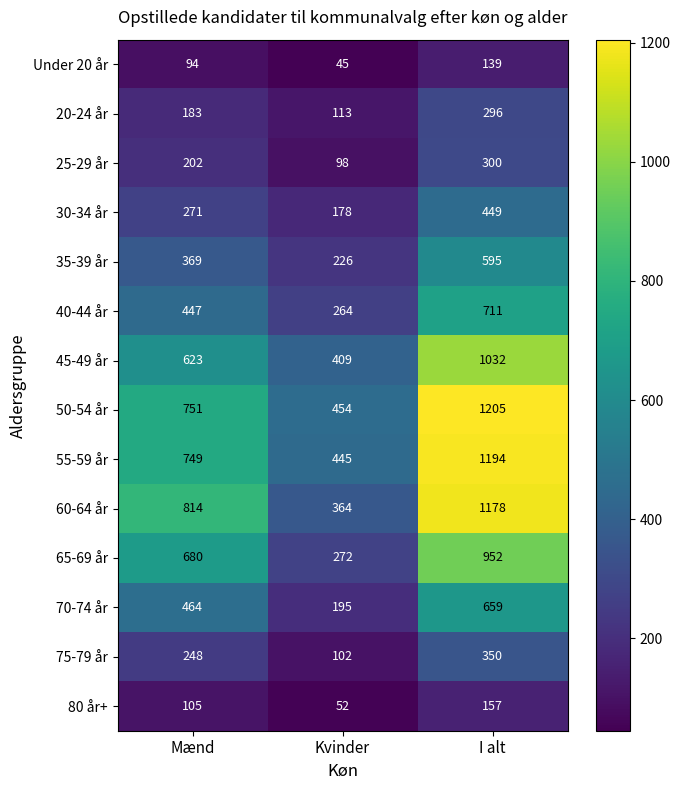

Rank the series by their maximum value, from lowest to highest.

Under 20 år, 80 år+, 20-24 år, 25-29 år, 75-79 år, 30-34 år, 35-39 år, 70-74 år, 40-44 år, 65-69 år, 45-49 år, 60-64 år, 55-59 år, 50-54 år